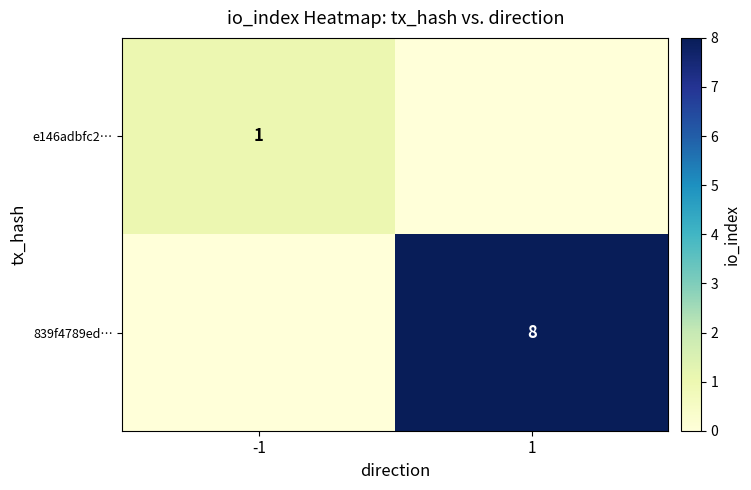

How many data points does each series have?

2